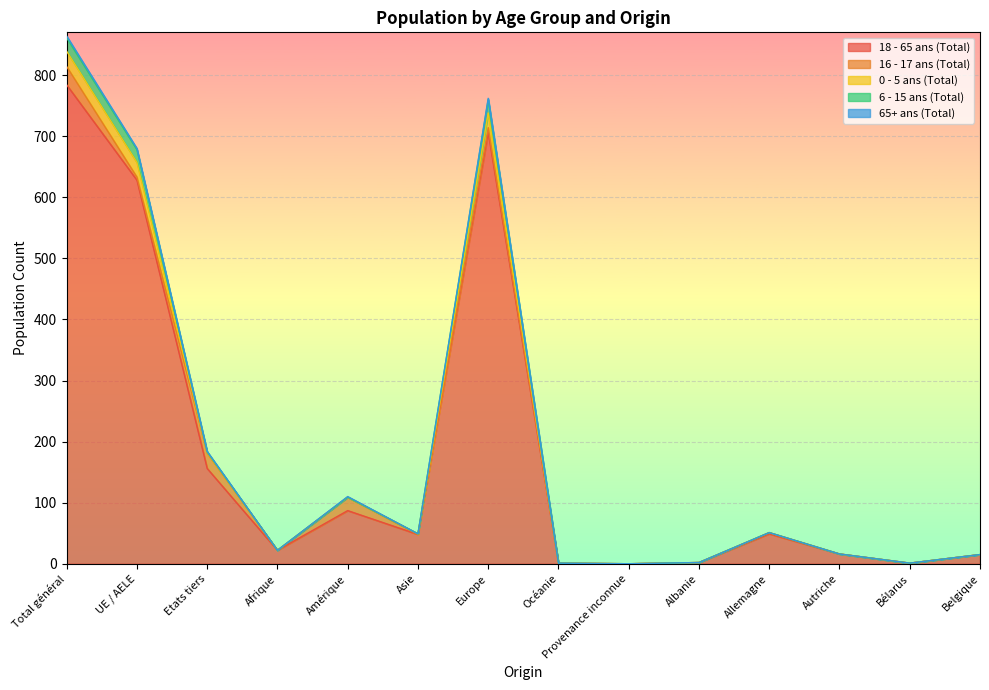

True or false: 18 - 65 ans (Total) and 0 - 5 ans (Total) intersect in this chart.

False